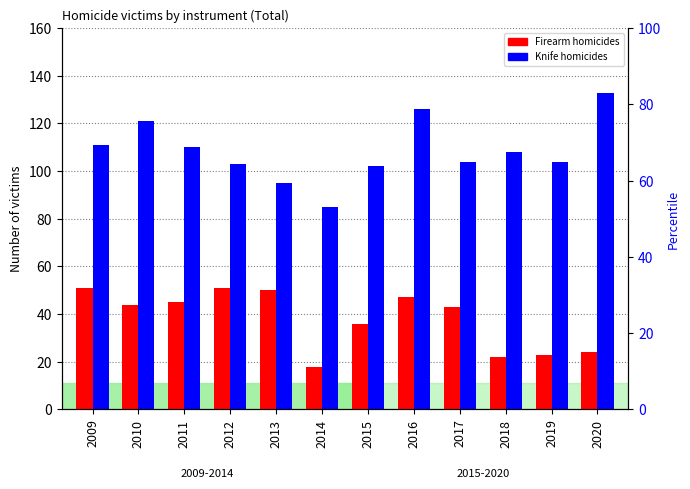

Count the number of data series in this chart.

2